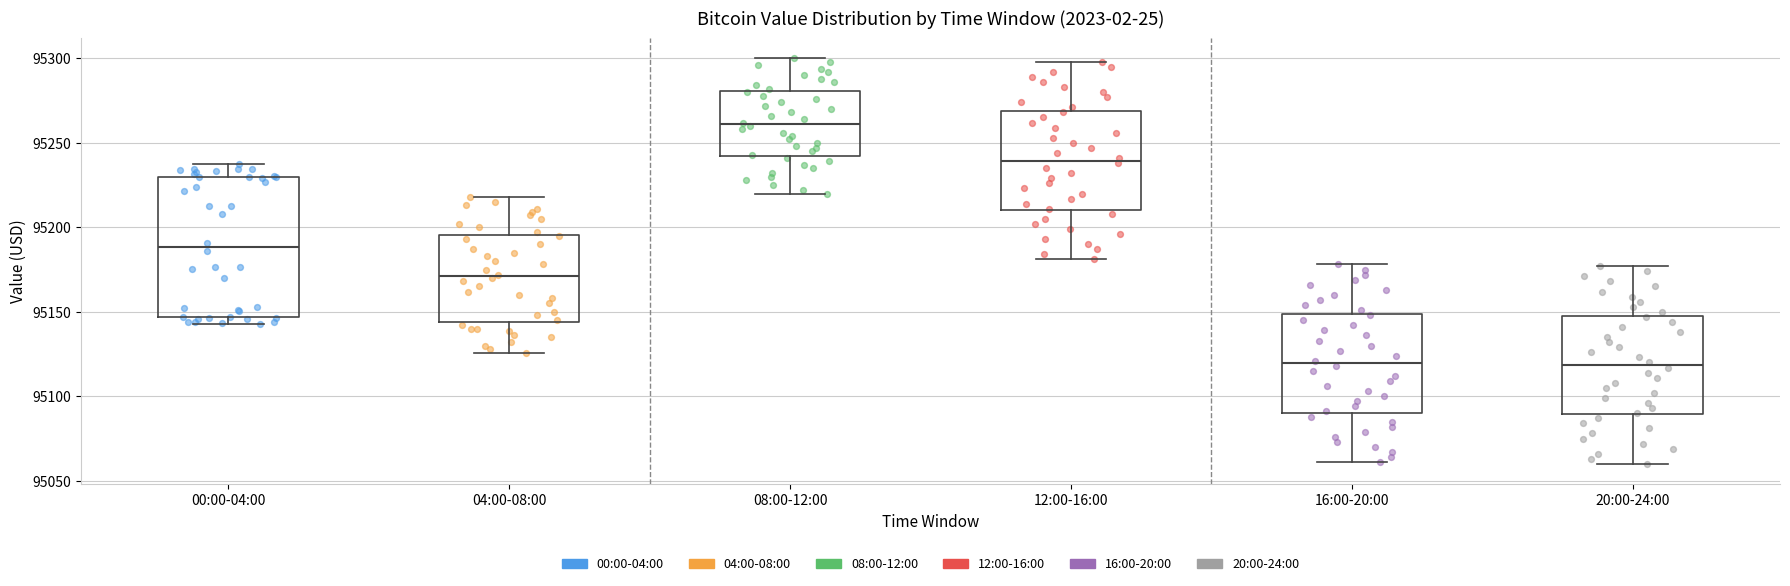

Where does the median line of the box for 12:00-16:00 sit on the y-axis? The values are not printed on the chart, so give them approximately, as read against the axis.

95240